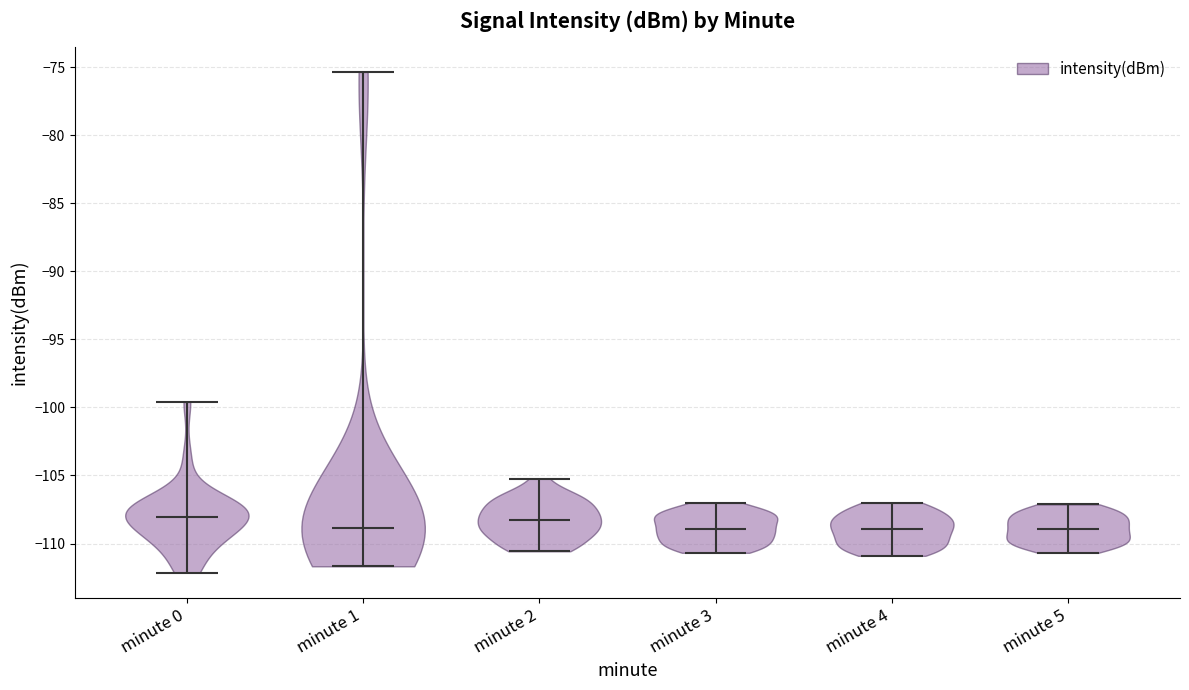

Reading left to right, read every violin against the y-axis: where its median line is, and the lowest and highest points it reaches. The values are not printed on the chart, so give them approximately, as read against the axis.

minute 0: median line -108.0, lowest point -112.0, highest point -99.5
minute 1: median line -109.0, lowest point -111.5, highest point -75.5
minute 2: median line -108.0, lowest point -110.5, highest point -105.0
minute 3: median line -109.0, lowest point -110.5, highest point -107.0
minute 4: median line -109.0, lowest point -111.0, highest point -107.0
minute 5: median line -109.0, lowest point -110.5, highest point -107.0